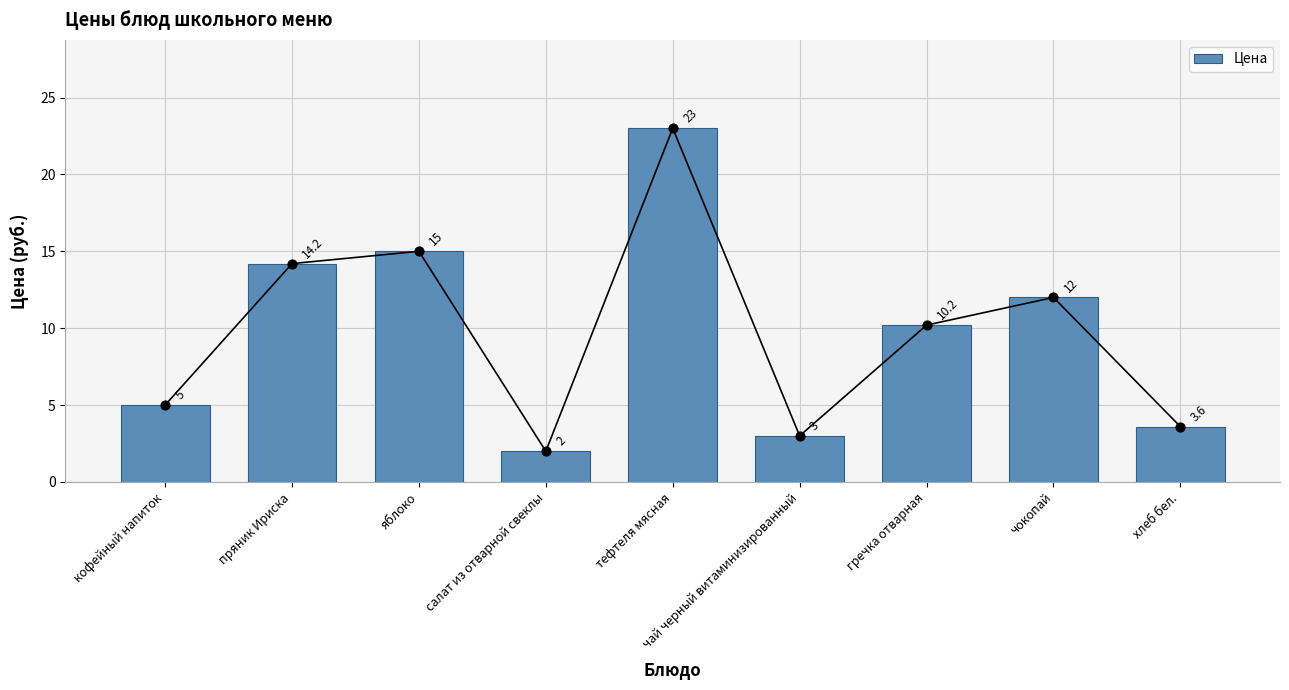

What is the ratio of the value at яблоко to the value at пряник Ириска?

1.1